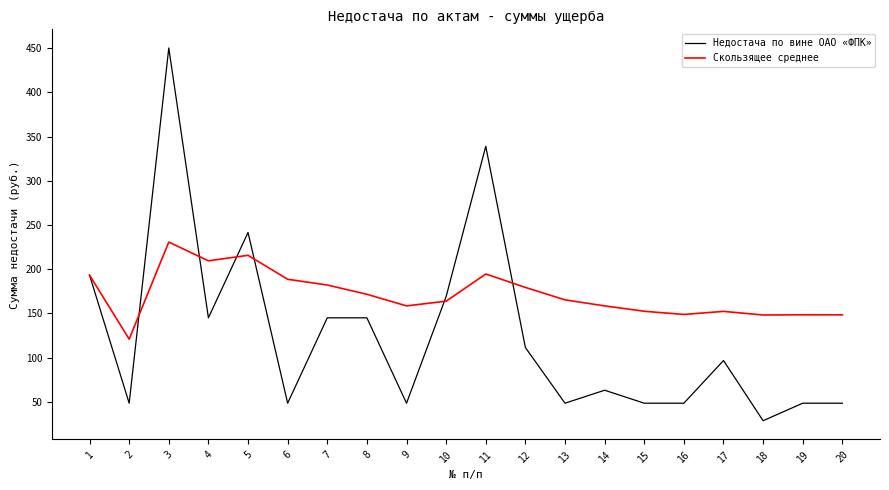

True or false: Недостача по вине ОАО «ФПК» has a value of 188.8 at 7.

False